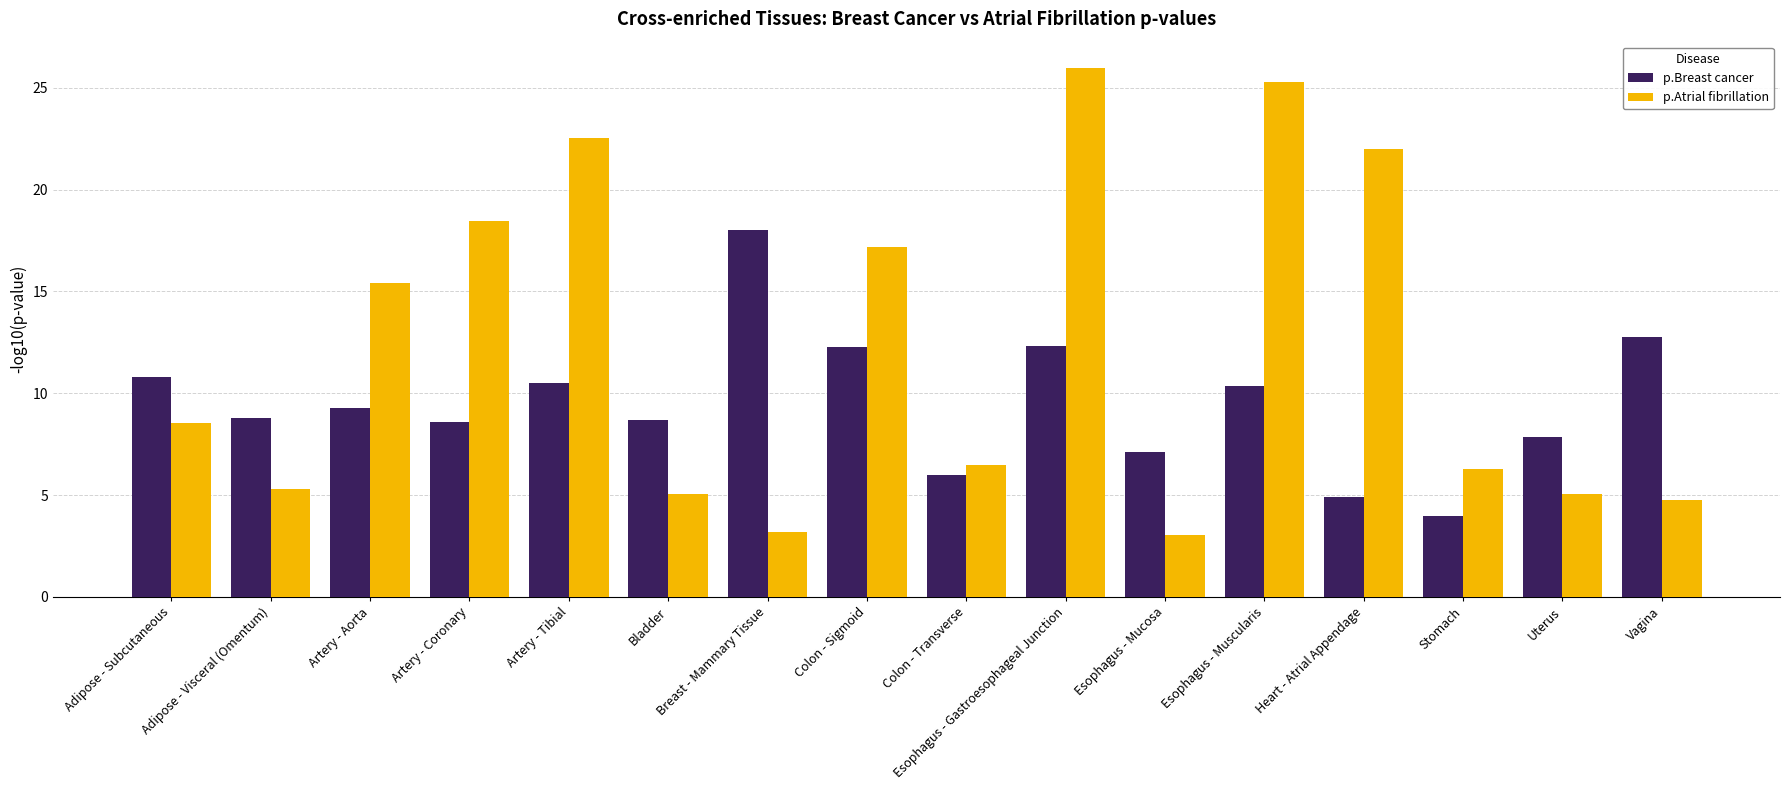

Read the p.Atrial fibrillation value at Uterus.

5.1